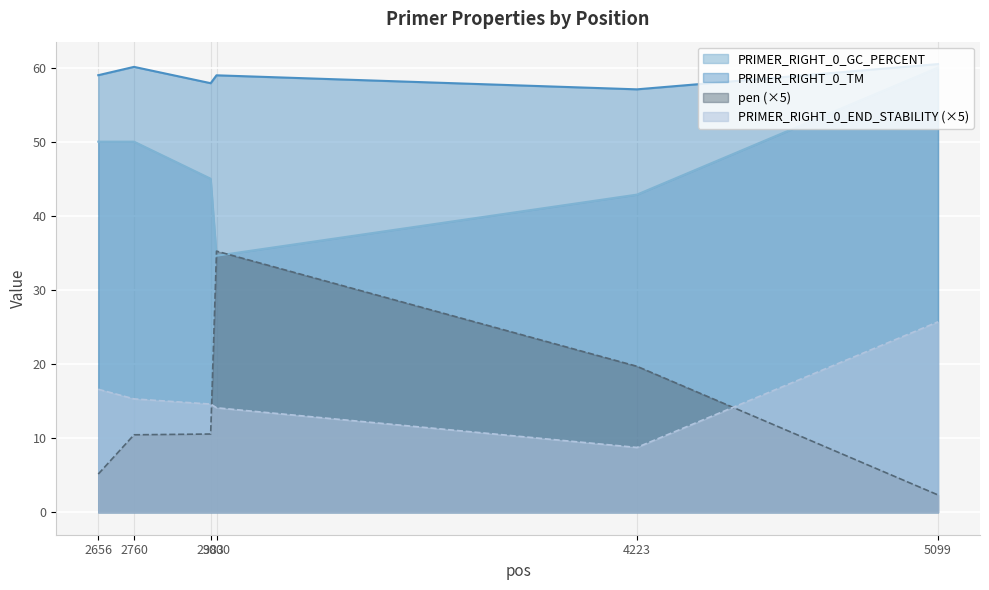

Where is the first local minimum for PRIMER_RIGHT_0_TM?

2983